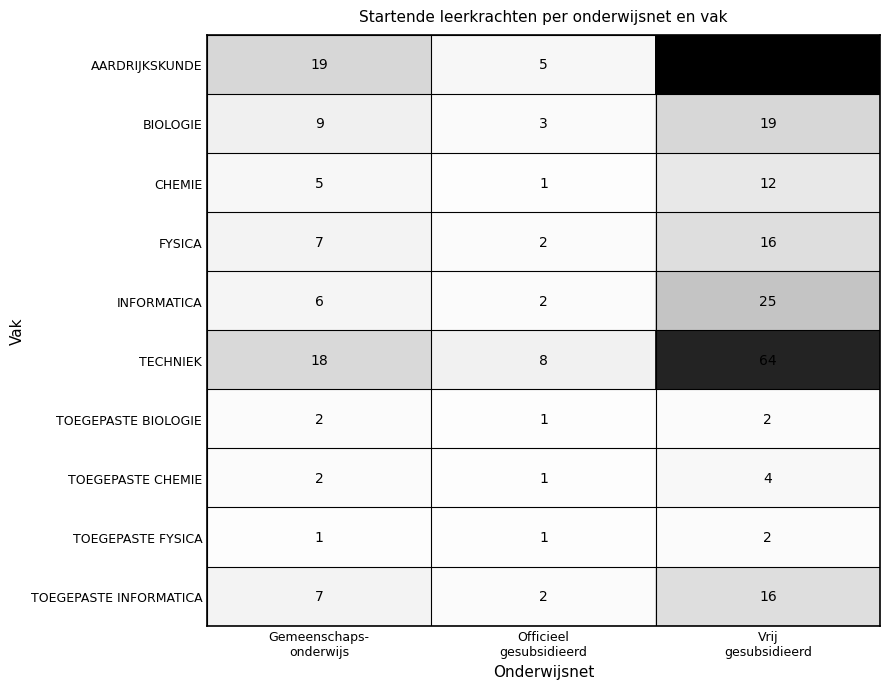

Reading right to left, extract all data points from this chart.

AARDRIJKSKUNDE: 73	5	19
BIOLOGIE: 19	3	9
CHEMIE: 12	1	5
FYSICA: 16	2	7
INFORMATICA: 25	2	6
TECHNIEK: 64	8	18
TOEGEPASTE BIOLOGIE: 2	1	2
TOEGEPASTE CHEMIE: 4	1	2
TOEGEPASTE FYSICA: 2	1	1
TOEGEPASTE INFORMATICA: 16	2	7